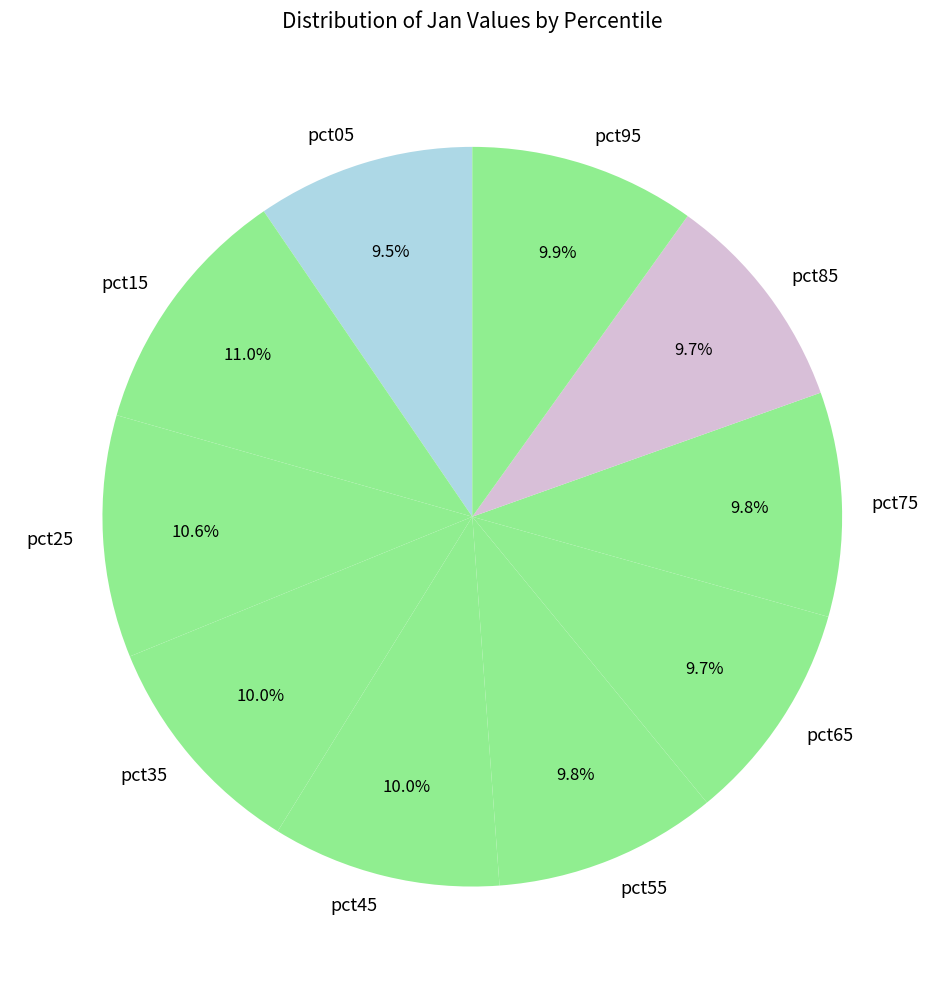

To the nearest percent, what percentage of the pie is pct55?

10%